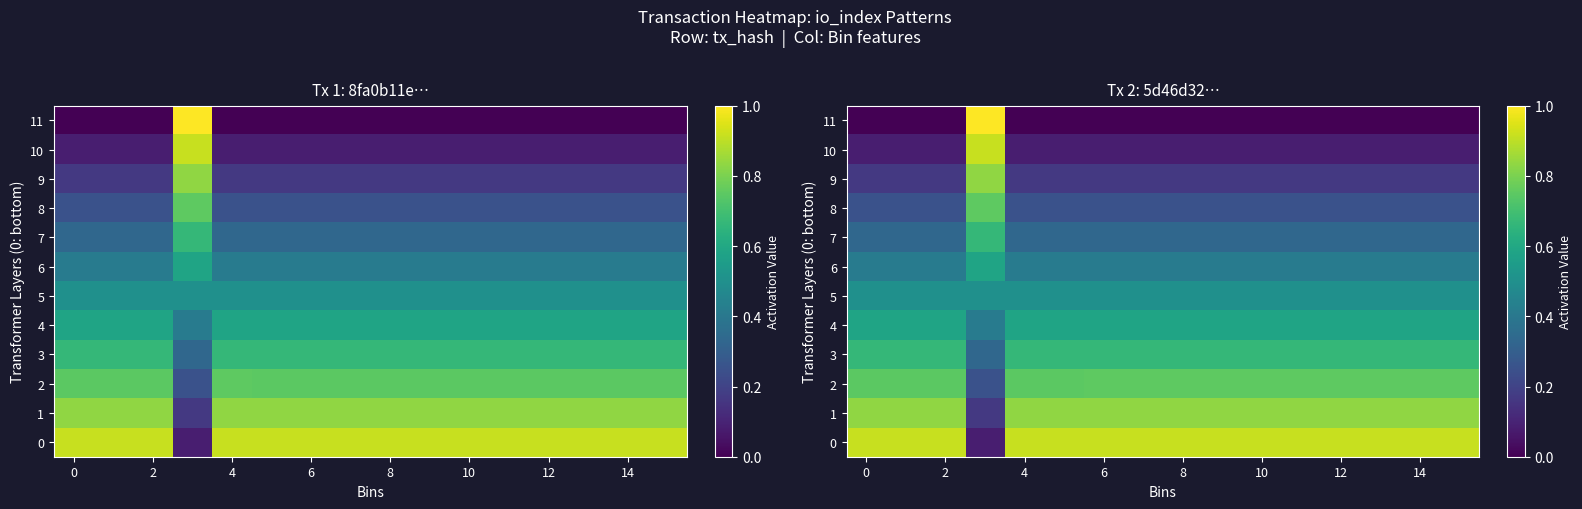

What is the spread (max minus min) of values at 10?

0.9